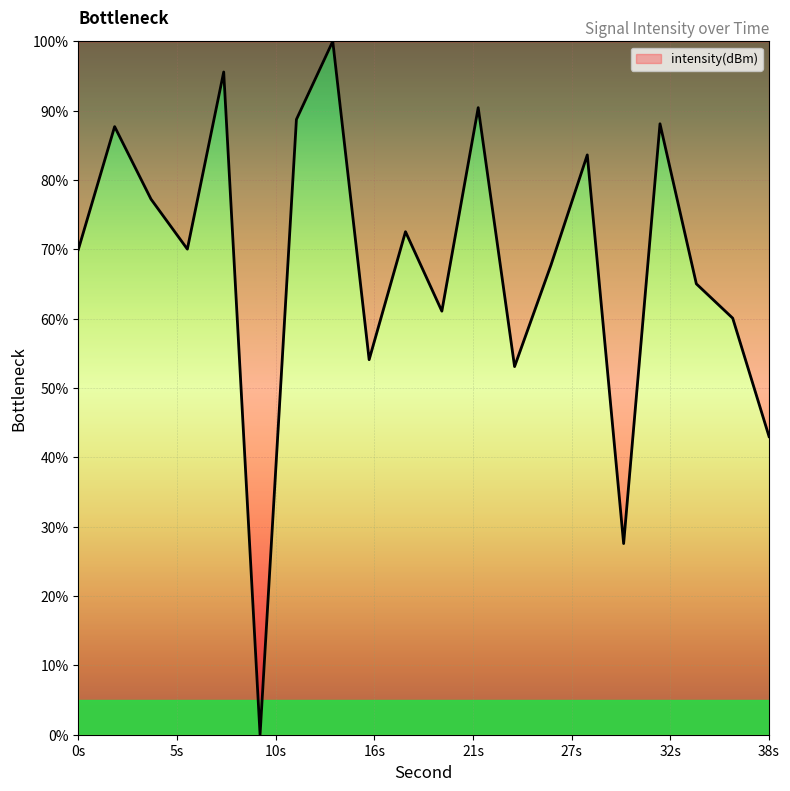

What is the difference between the maximum and minimum values?

100.0